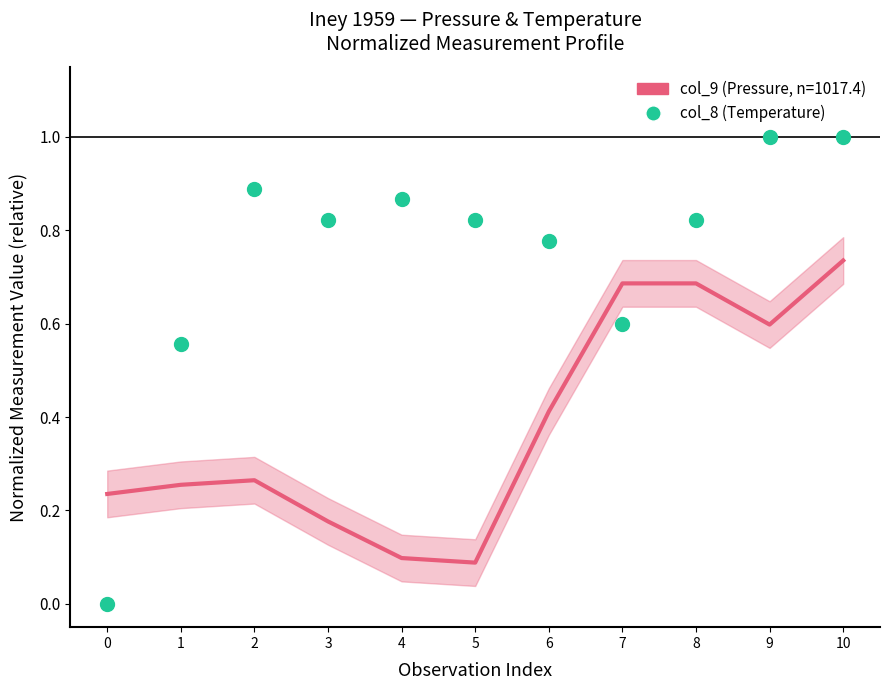

Which series has the largest total across all categories?

col_8 (Temperature, normalized)